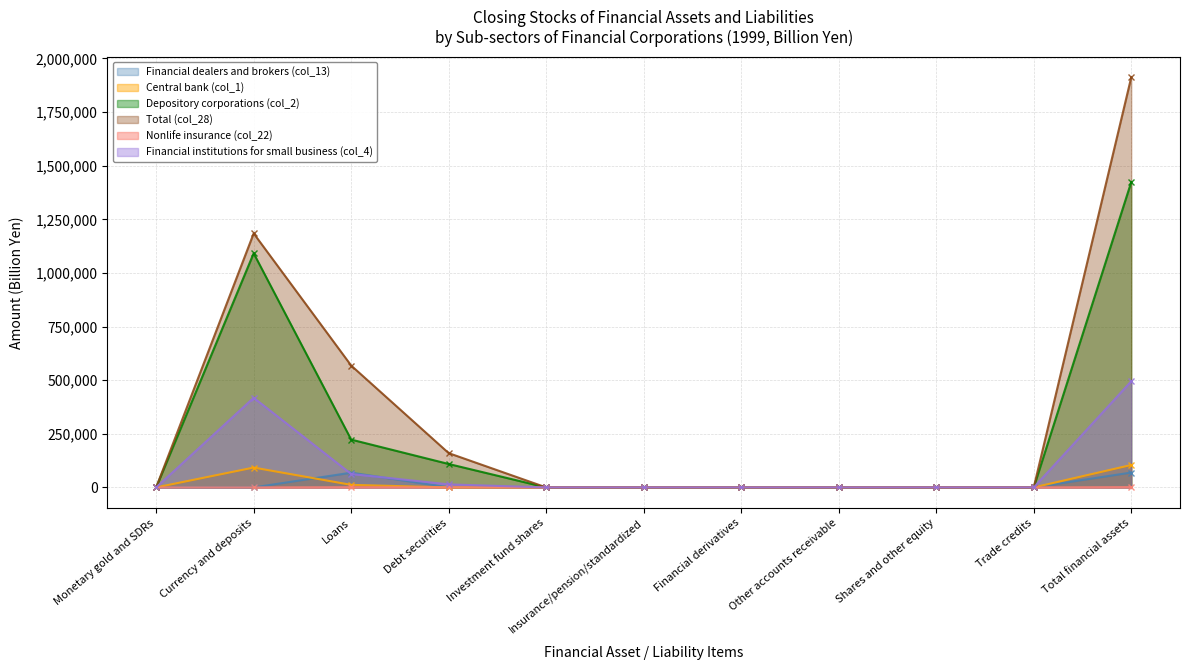

Reading right to left, list all the values displayed in this chart.

Financial dealers and brokers (col_13): 69389.5	0.0	0.0	0.0	0.0	0.0	0.0	629.3	68760.2	0.0	0.0
Central bank (col_1): 104576.2	0.0	0.0	0.0	0.0	0.0	0.0	0.0	11987.3	92588.9	0.0
Depository corporations (col_2): 1423953.8	0.0	0.0	0.0	0.0	0.0	0.0	109283.2	222997.6	1091673.0	0.0
Total (col_28): 1912366.6	0.0	0.0	0.0	0.0	0.0	0.0	159913.1	568191.6	1184261.9	0.0
Nonlife insurance (col_22): 1539.4	0.0	0.0	0.0	0.0	0.0	0.0	504.9	1034.5	0.0	0.0
Financial institutions for small business (col_4): 495002.6	0.0	0.0	0.0	0.0	0.0	0.0	14235.0	62760.5	418007.1	0.0